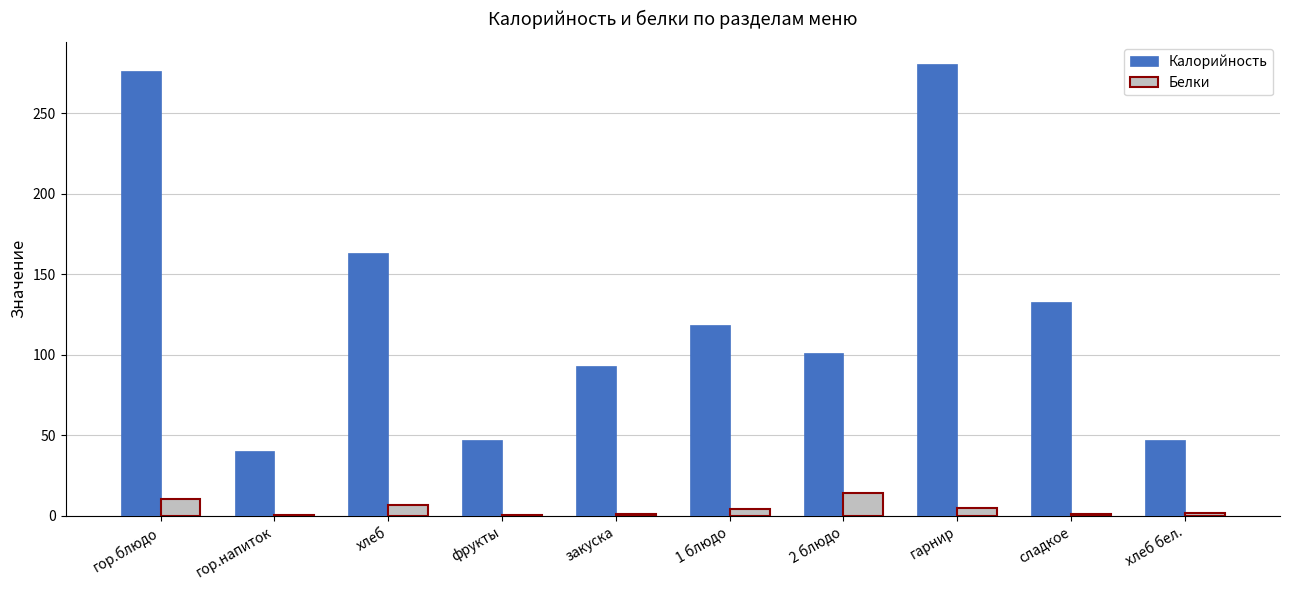

Which series has the largest total across all categories?

Калорийность